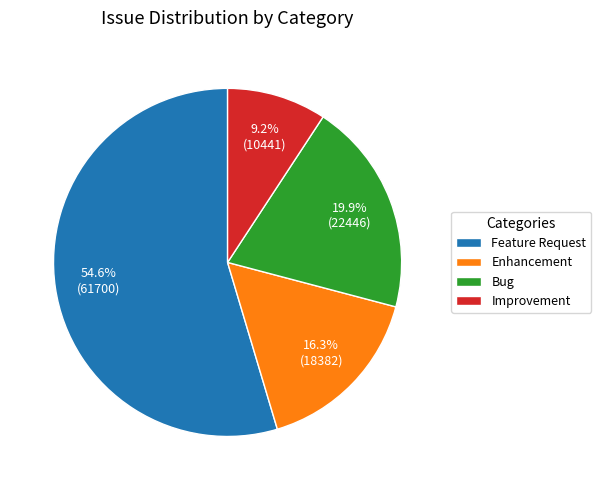

Rank the categories by value from lowest to highest.

Improvement, Enhancement, Bug, Feature Request